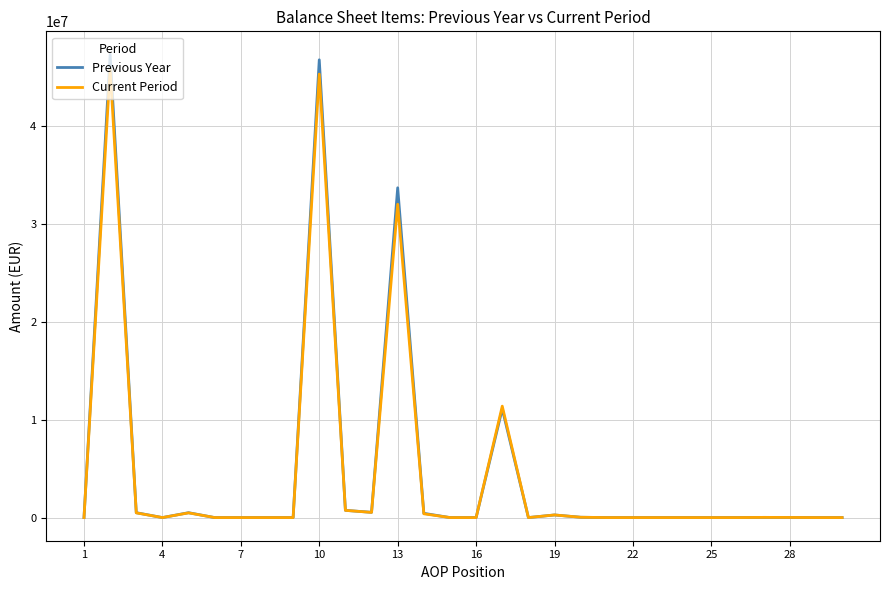

What is the highest value of the Current Period series?

45818780